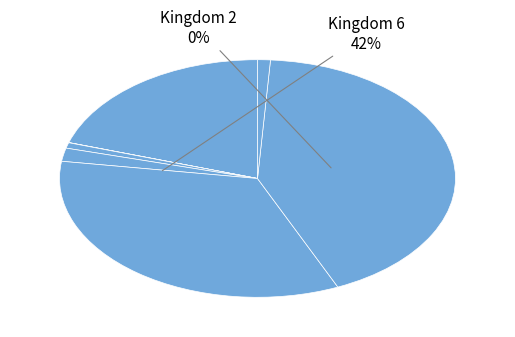

Is there a majority slice in this chart?

No